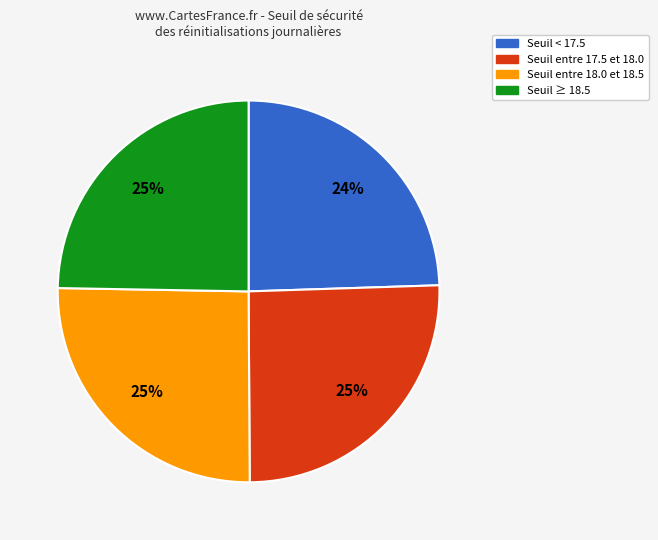

Does any single category account for the majority?

No